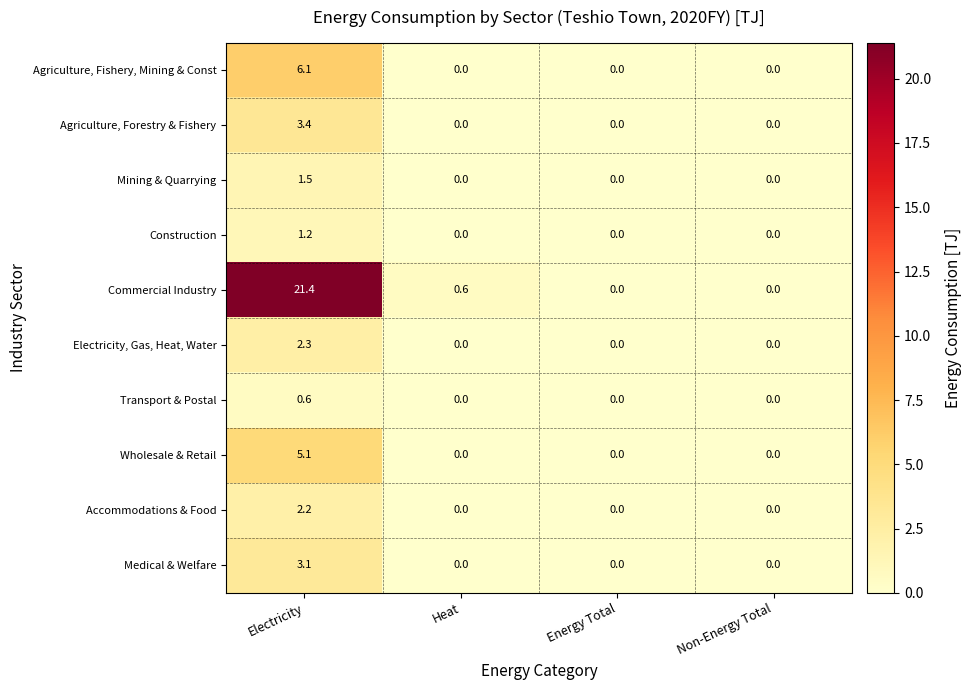

Which category has the highest value across all series?

Electricity